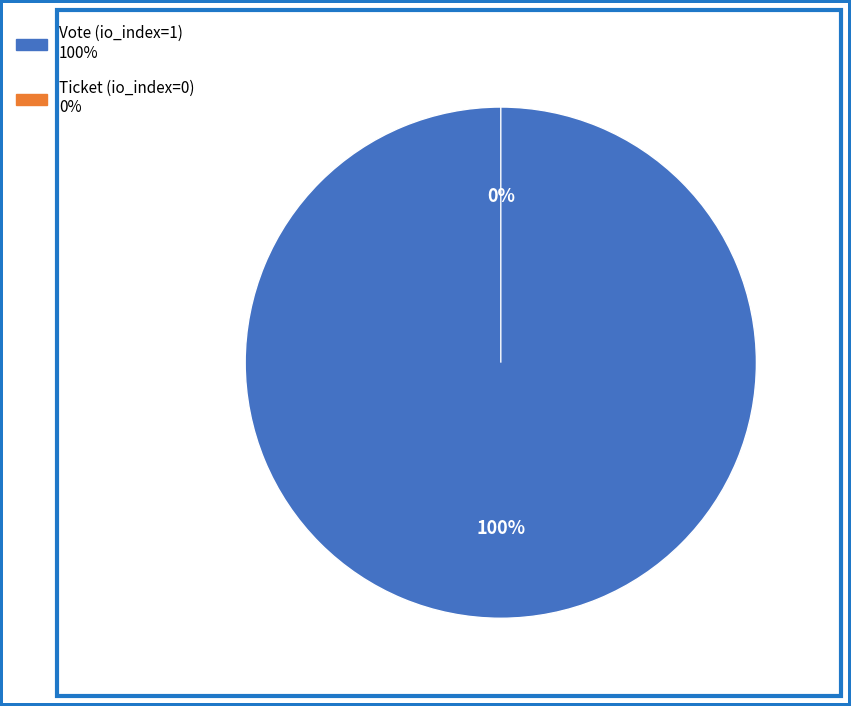

Which category has the biggest portion of the pie?

Vote (io_index=1)